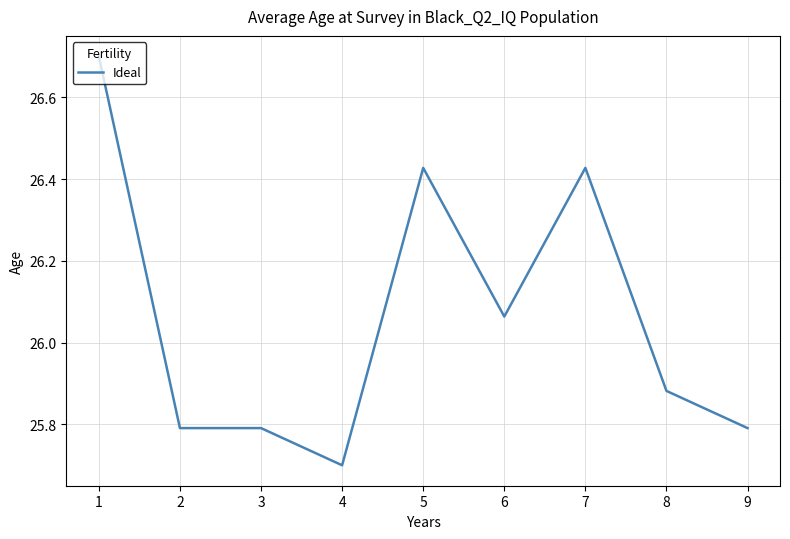

Which category has the lowest value across all series?

4